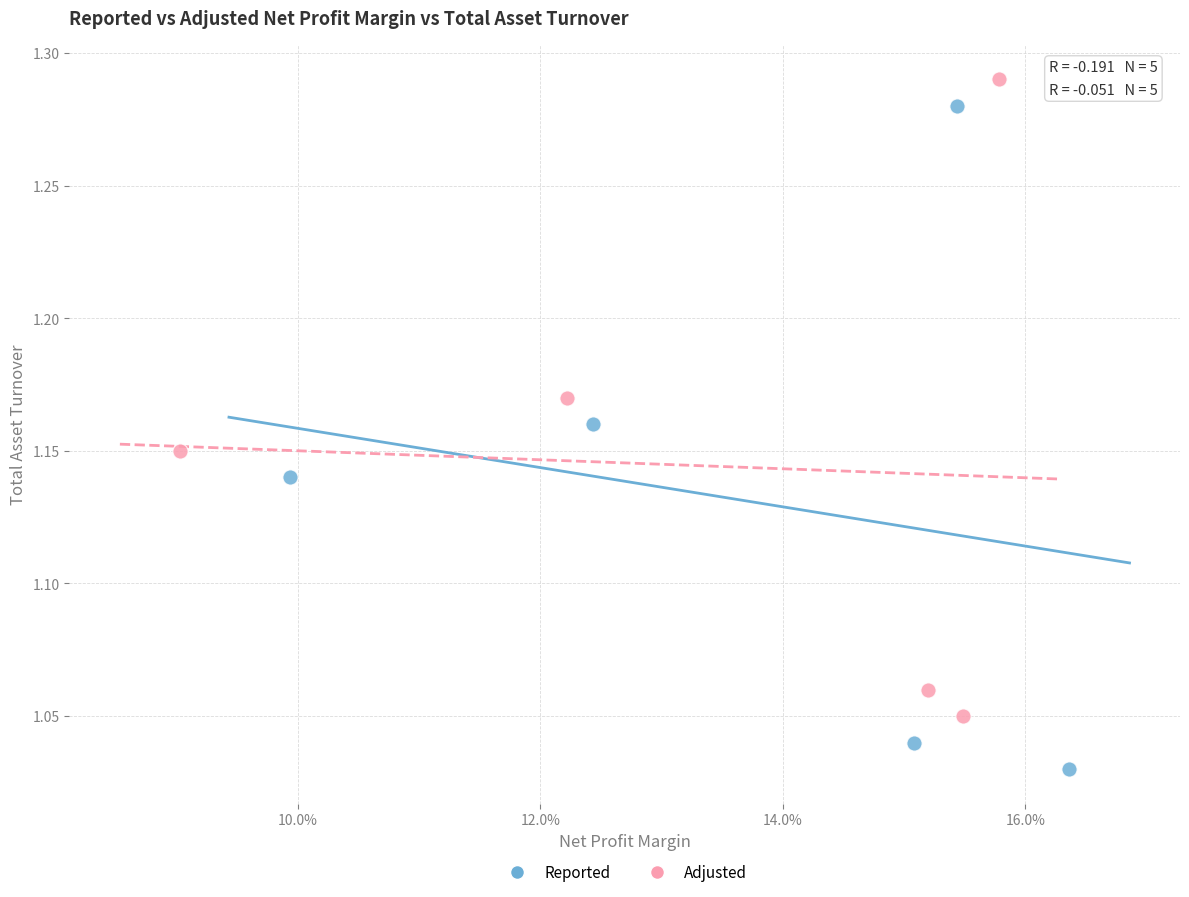

Which series has the largest Y range (max minus min)?

Reported